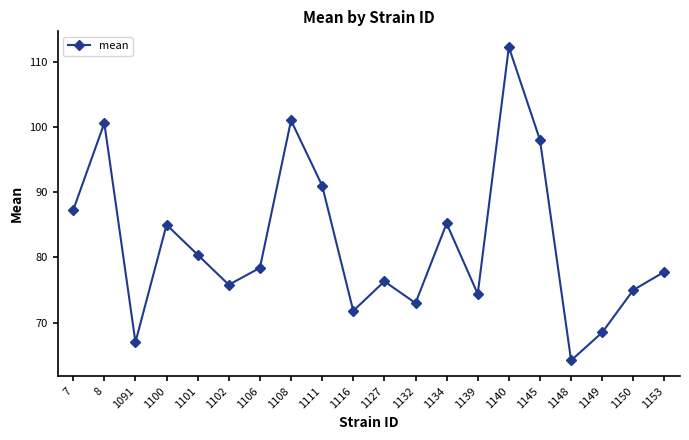

True or false: the data has more than 1 interior local peaks.

True